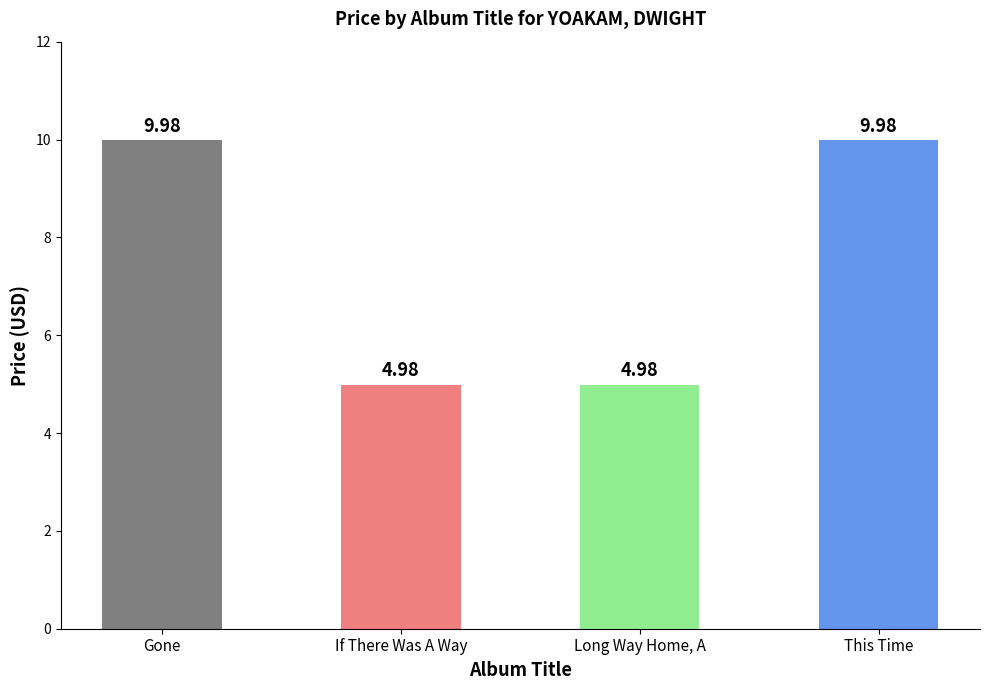

Reading left to right, transcribe all the data shown in this chart.

10.0	5.0	5.0	10.0